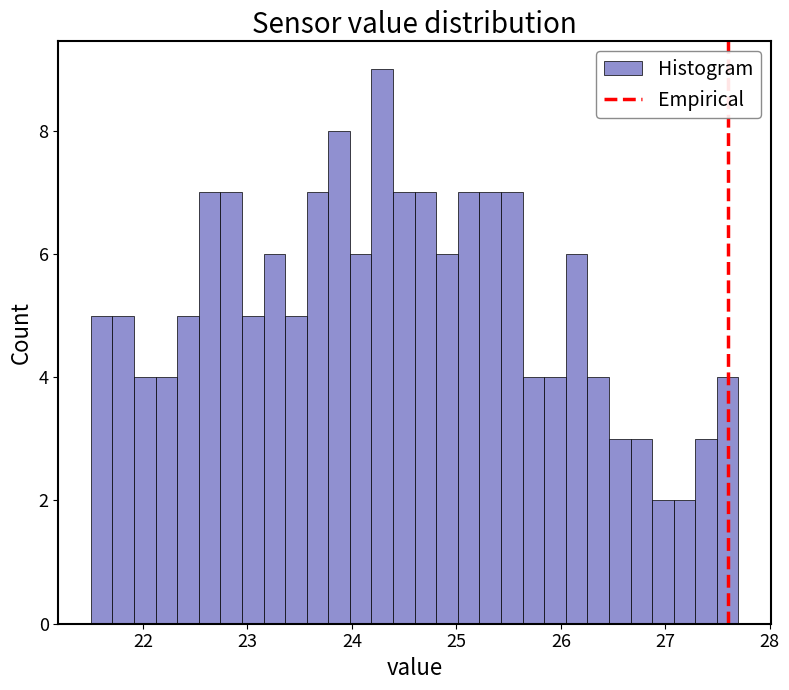

Read against the x-axis, roughly where is the centre of the tallest bar?

24.3